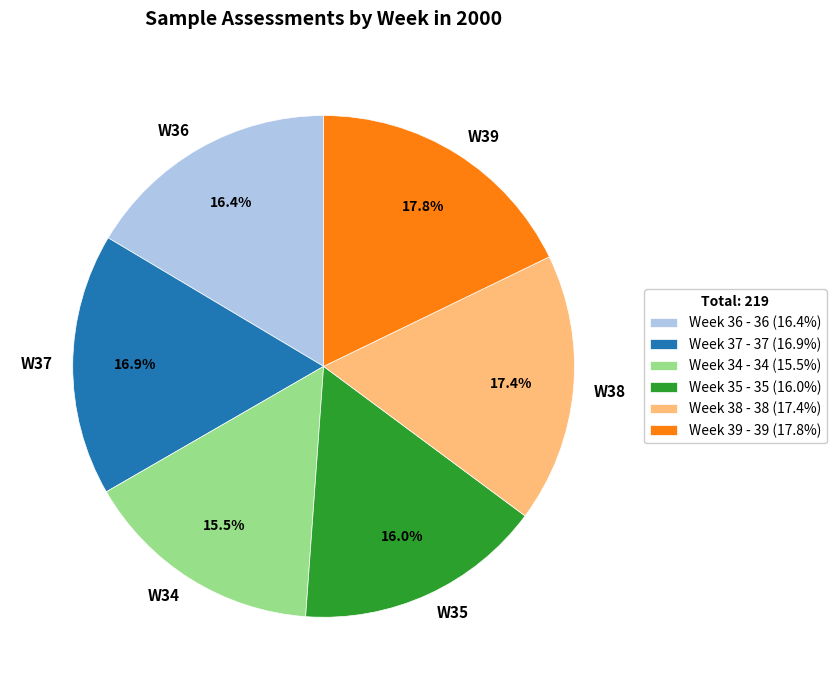

Count the number of slices in the pie.

6